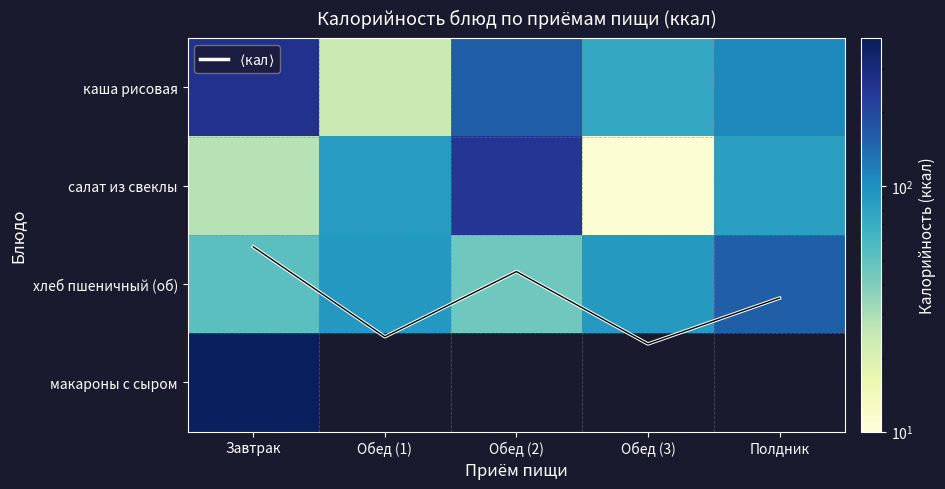

The хлеб пшеничный (об) series shows 157.0 at Полдник. True or false?

True